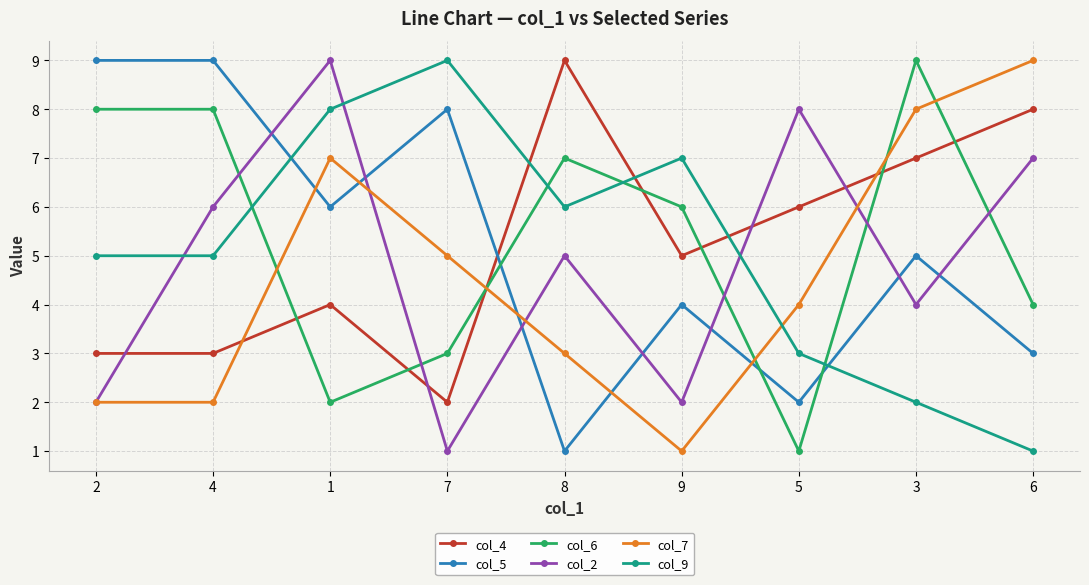

How many distinct data groups are displayed?

6